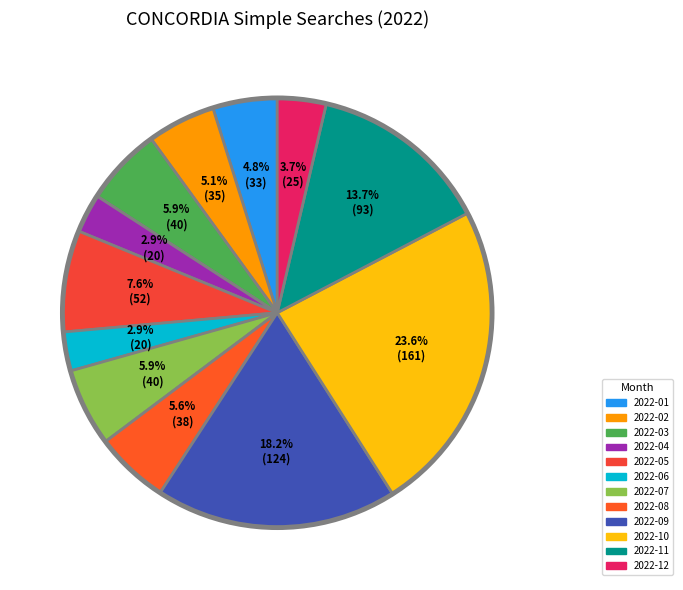

What is the ratio of the value at 2022-09 to the value at 2022-06?

6.2